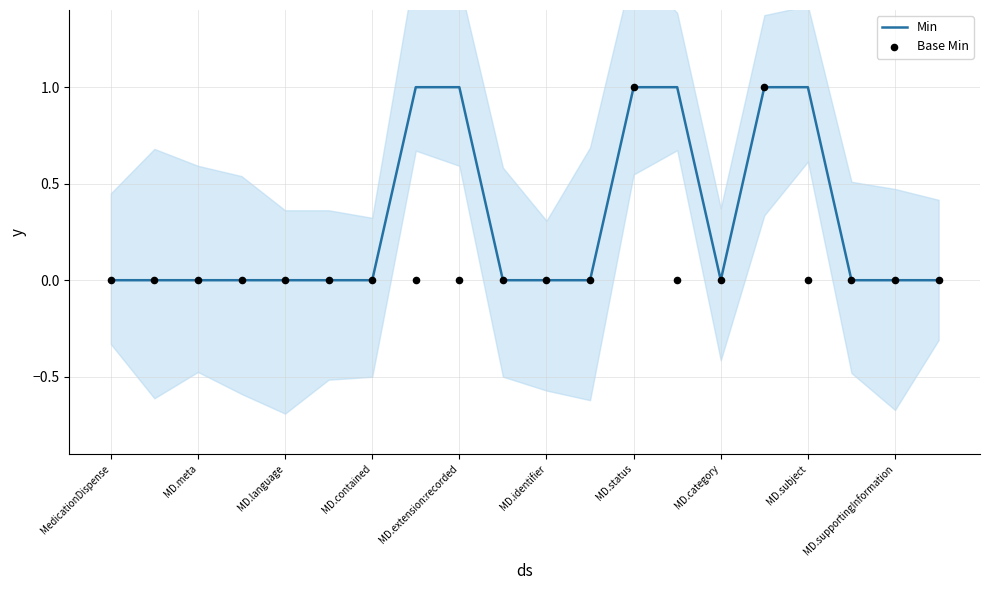

At how many categories does at least one series exceed 0?

6